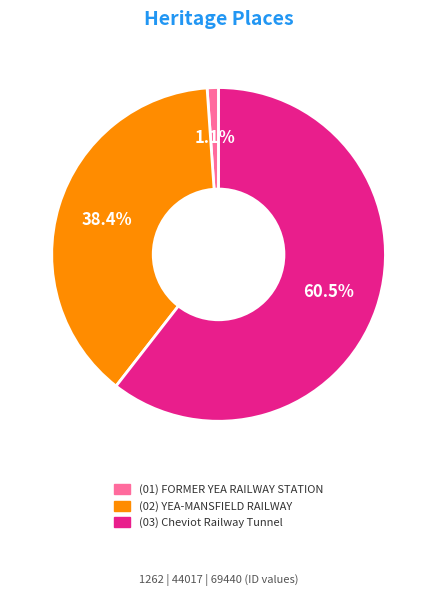

Count the number of slices in the pie.

3